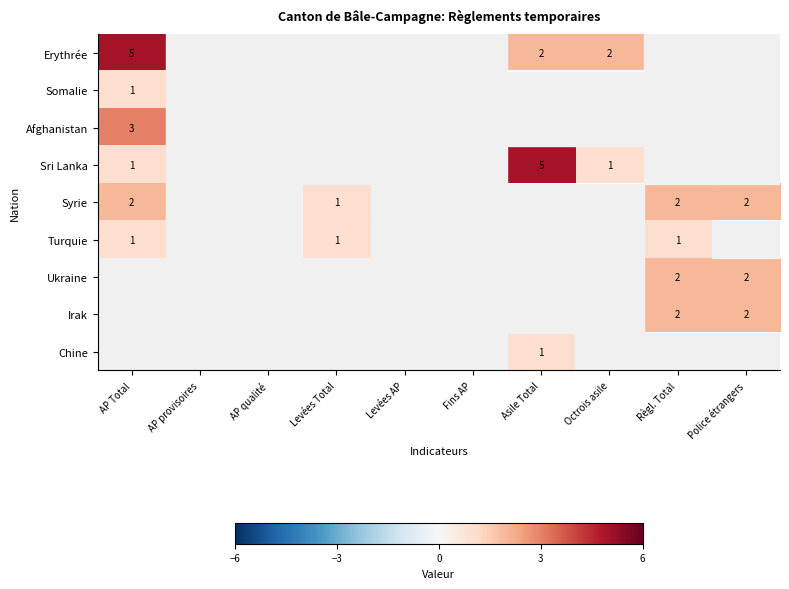

The Sri Lanka series shows 1 at Octrois asile. True or false?

True